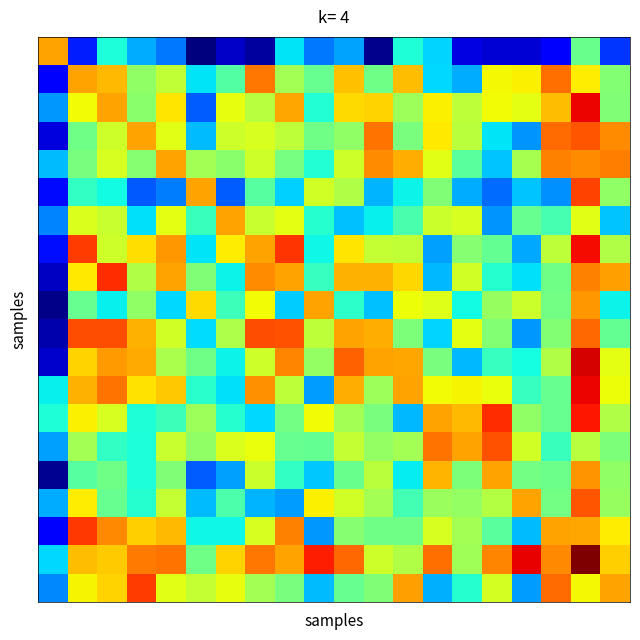

Count the number of categories in the chart.

20